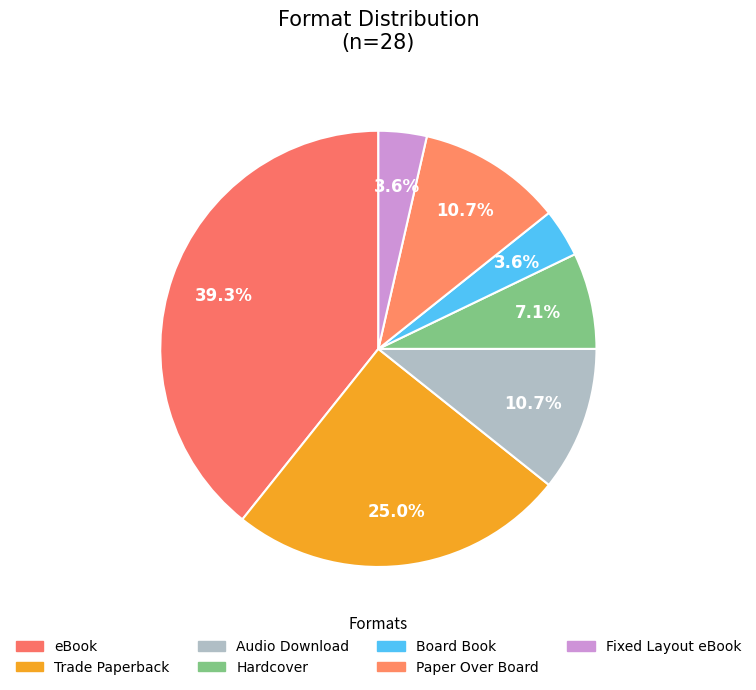

What percentage is the Fixed Layout eBook slice, to the nearest percent?

4%